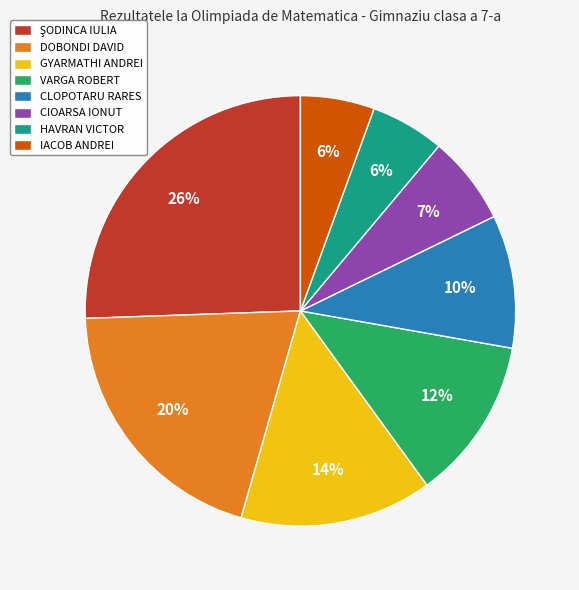

To the nearest percent, what portion does CLOPOTARU RARES represent?

10%